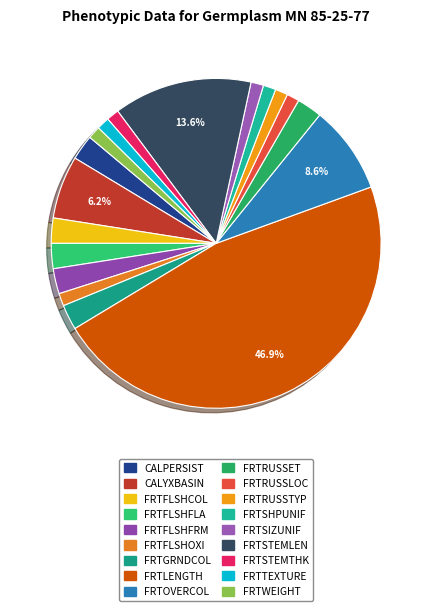

Approximately how many times larger is the value at CALYXBASIN compared to FRTSHPUNIF?

5.0